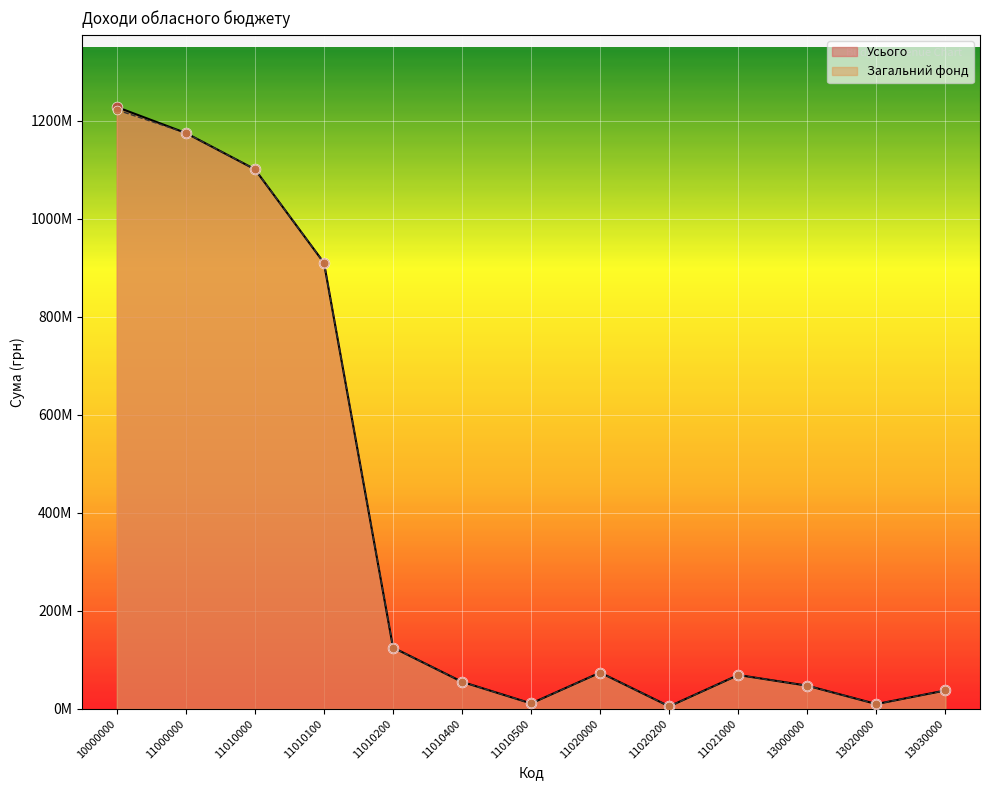

At how many categories does at least one series exceed 329283227?

4